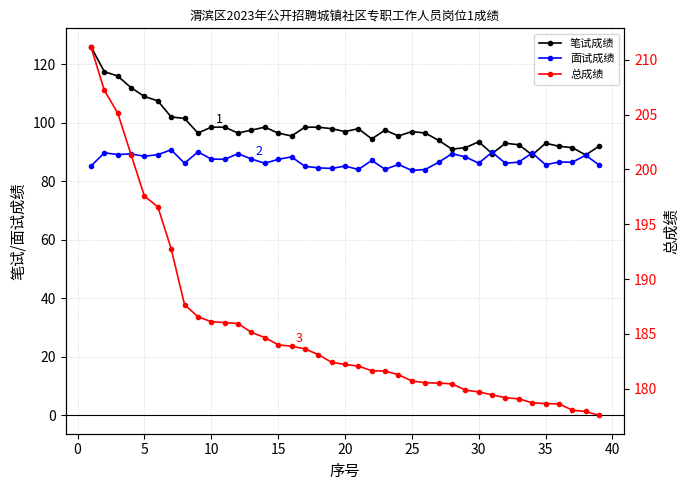

What is the value of the 笔试成绩 point at the 20th from the left?

97.0